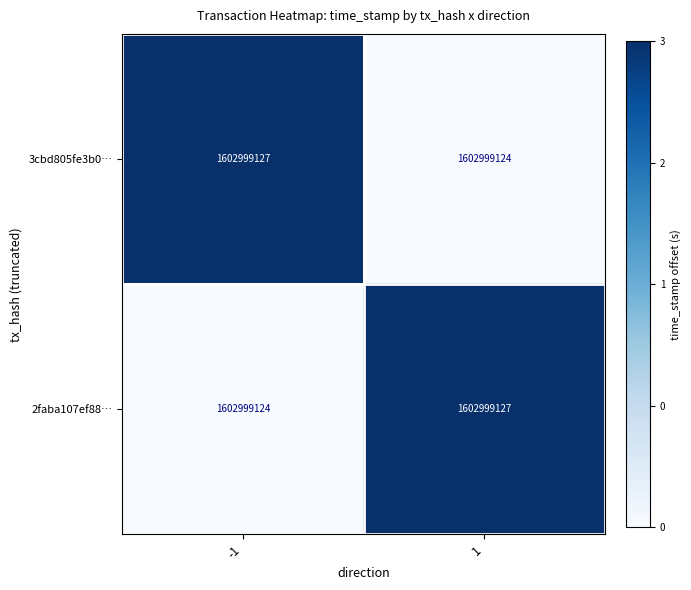

What is the highest value of the 2faba107ef88… series?

3